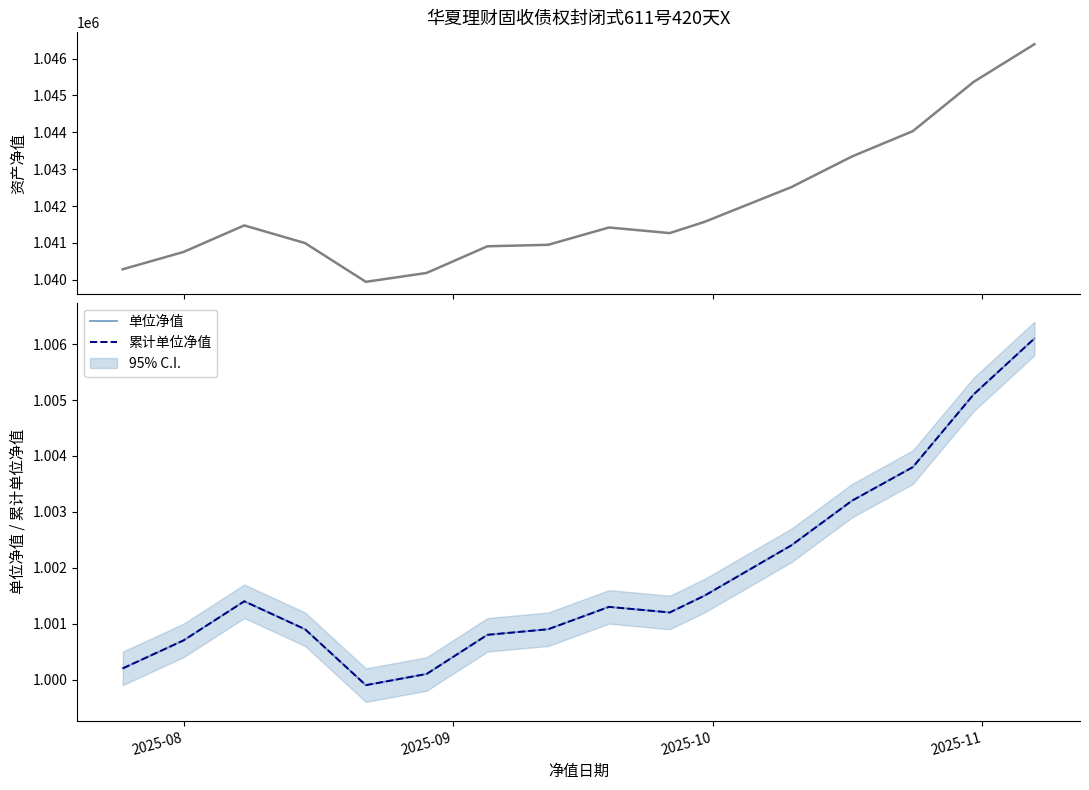

At how many categories does at least one series exceed 473099?

16